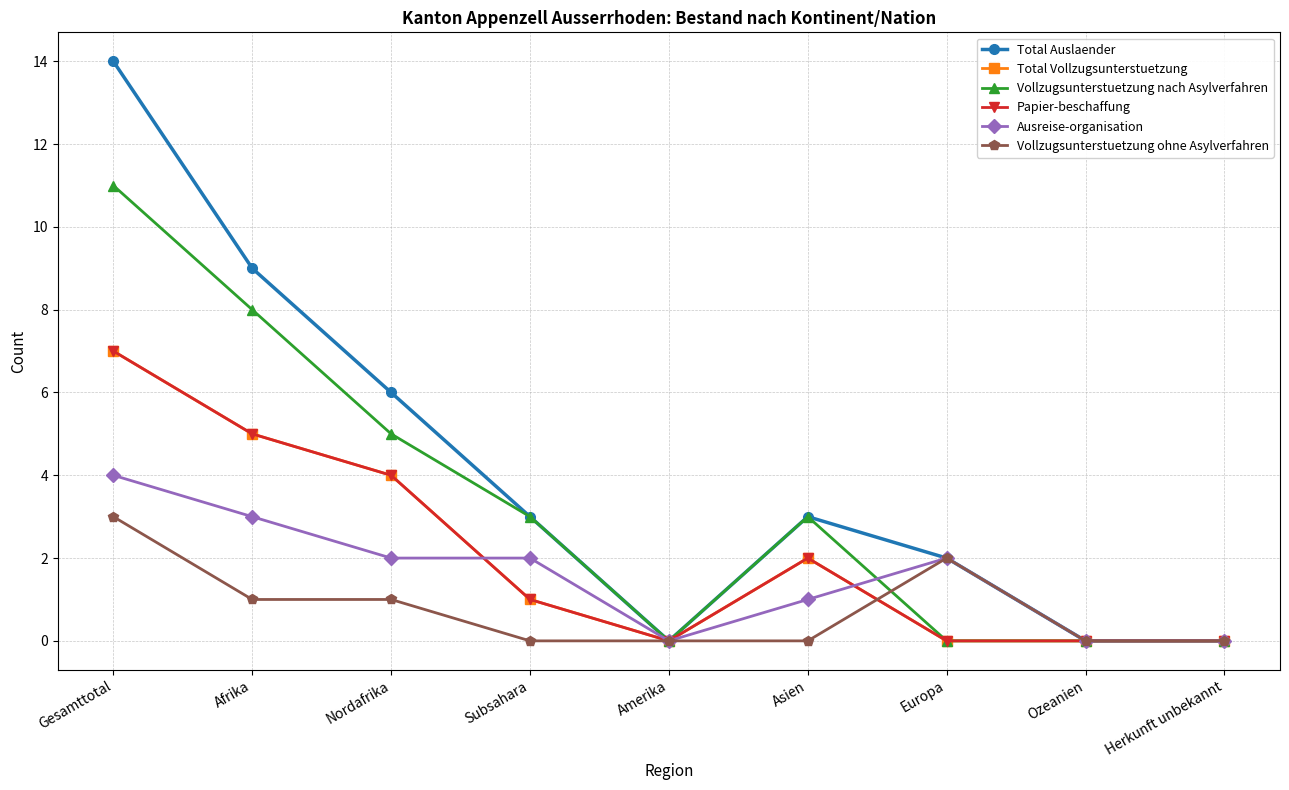

Reading right to left, extract all data points from this chart.

Total Auslaender: Herkunft unbekannt=0	Ozeanien=0	Europa=2	Asien=3	Amerika=0	Subsahara=3	Nordafrika=6	Afrika=9	Gesamttotal=14
Total Vollzugsunterstuetzung: Herkunft unbekannt=0	Ozeanien=0	Europa=0	Asien=2	Amerika=0	Subsahara=1	Nordafrika=4	Afrika=5	Gesamttotal=7
Vollzugsunterstuetzung nach Asylverfahren: Herkunft unbekannt=0	Ozeanien=0	Europa=0	Asien=3	Amerika=0	Subsahara=3	Nordafrika=5	Afrika=8	Gesamttotal=11
Papier-beschaffung: Herkunft unbekannt=0	Ozeanien=0	Europa=0	Asien=2	Amerika=0	Subsahara=1	Nordafrika=4	Afrika=5	Gesamttotal=7
Ausreise-organisation: Herkunft unbekannt=0	Ozeanien=0	Europa=2	Asien=1	Amerika=0	Subsahara=2	Nordafrika=2	Afrika=3	Gesamttotal=4
Vollzugsunterstuetzung ohne Asylverfahren: Herkunft unbekannt=0	Ozeanien=0	Europa=2	Asien=0	Amerika=0	Subsahara=0	Nordafrika=1	Afrika=1	Gesamttotal=3